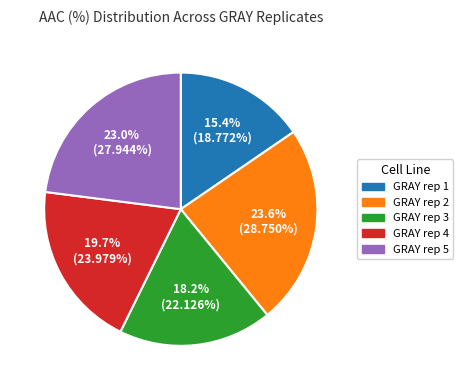

How many segments does this pie chart have?

5